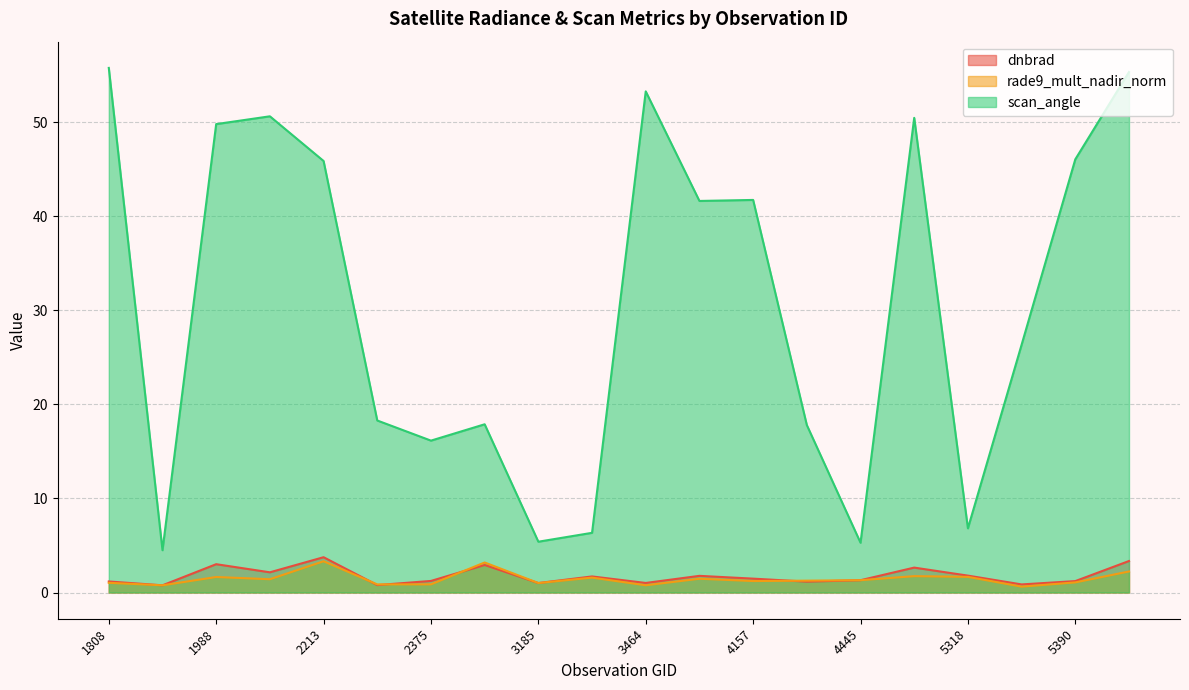

What is the difference between the maximum and second lowest values in the scan_angle series?

50.5